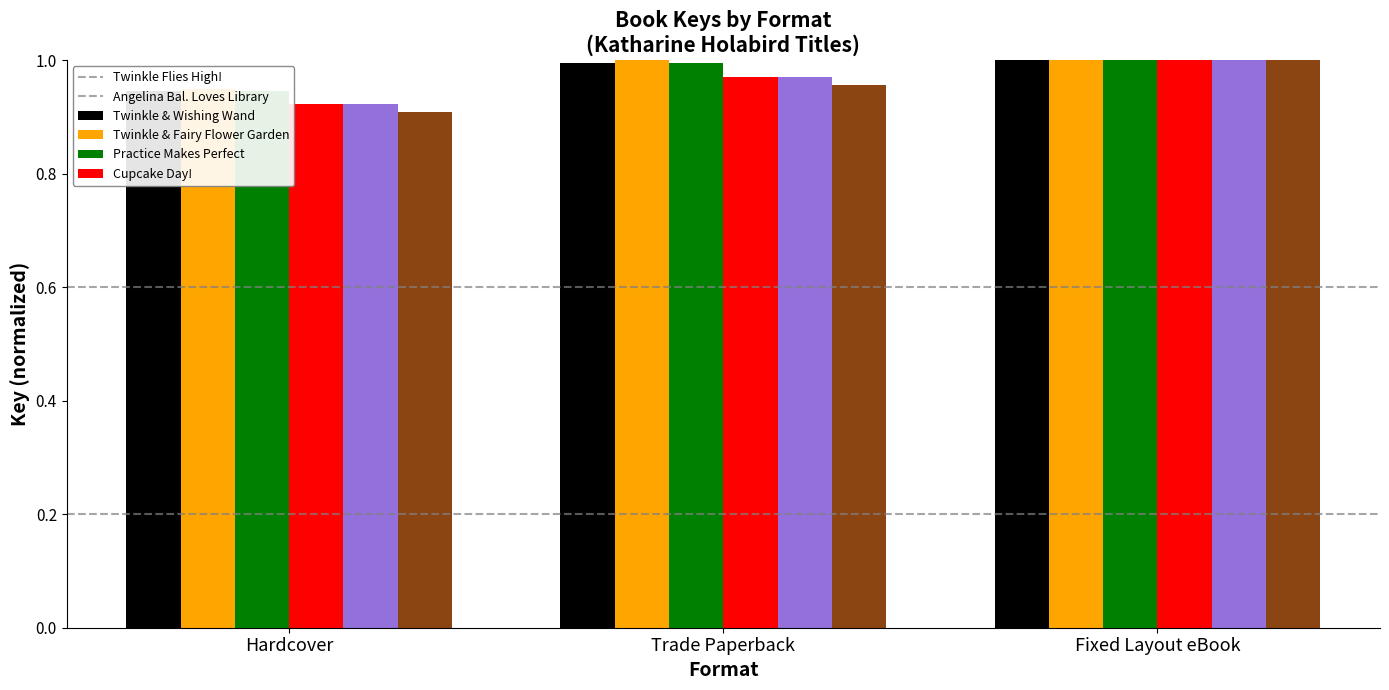

Count the number of data series in this chart.

6